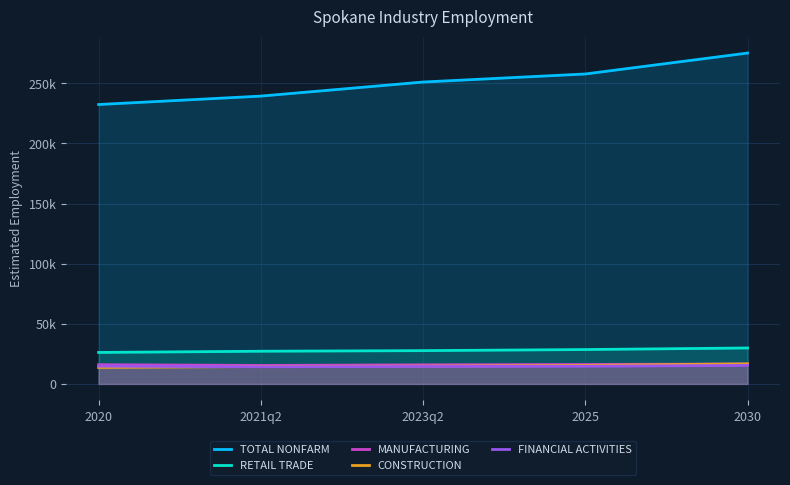

The TOTAL NONFARM series shows 418737 at 2023q2. True or false?

False